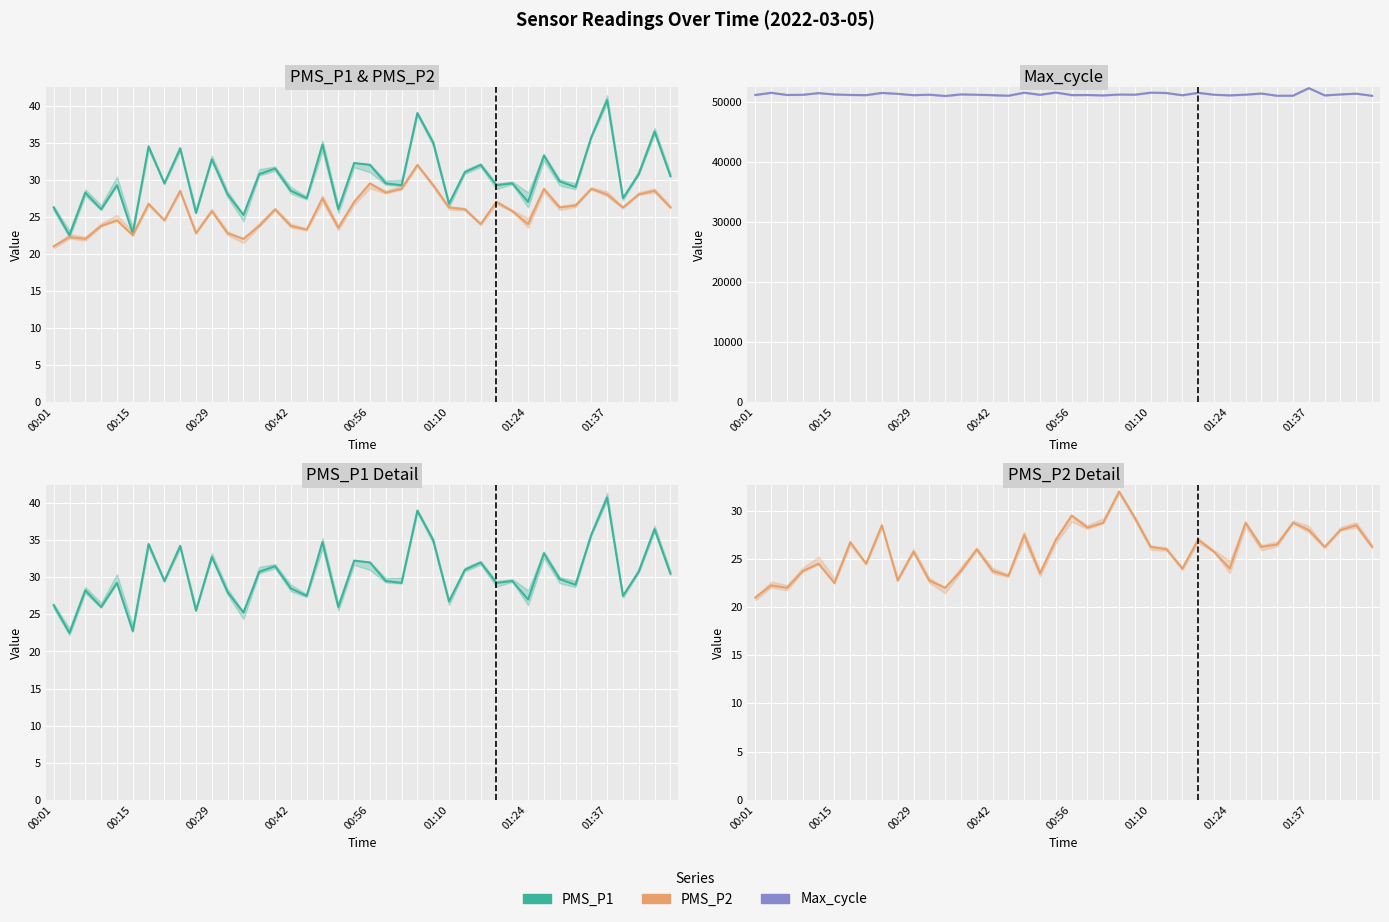

True or false: Max_cycle and PMS_P2 intersect in this chart.

False